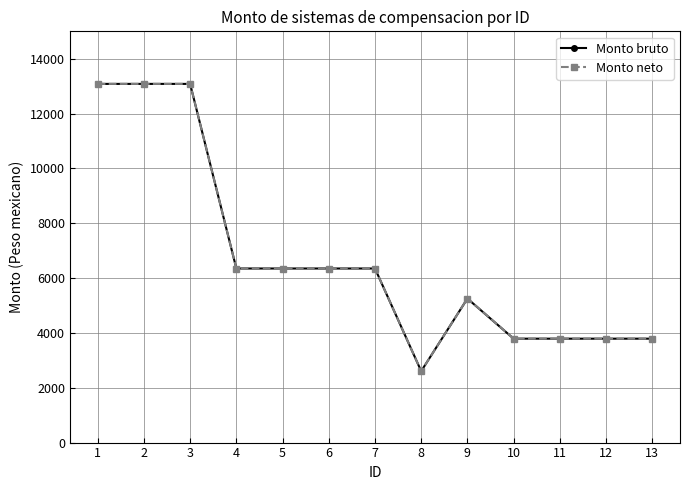

Does the chart display data point markers on the line(s)?

Yes